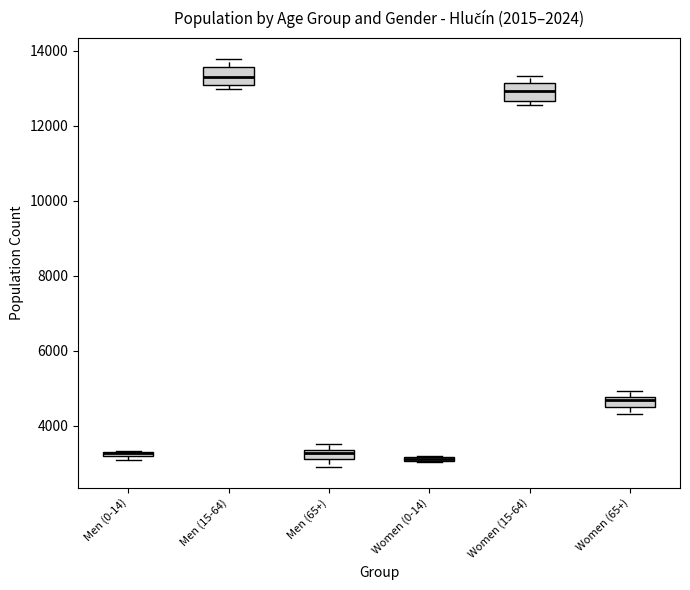

Where is the upper edge of the box for Women (15-64) on the y-axis? The values are not printed on the chart, so give them approximately, as read against the axis.

13200